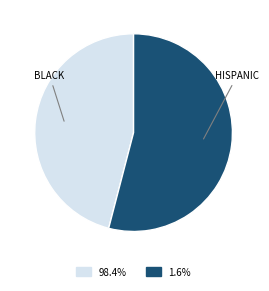

Is there any slice that represents more than half of the pie?

Yes